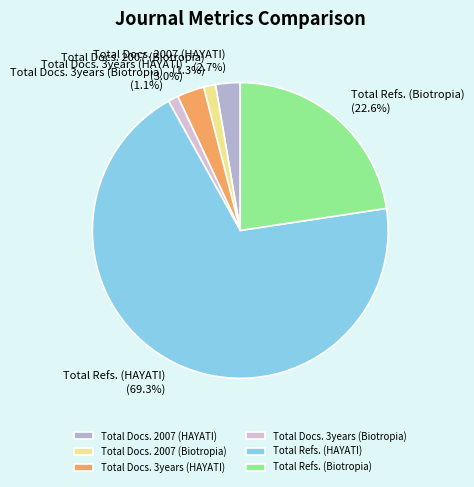

Which category has the biggest portion of the pie?

Total Refs. (HAYATI)